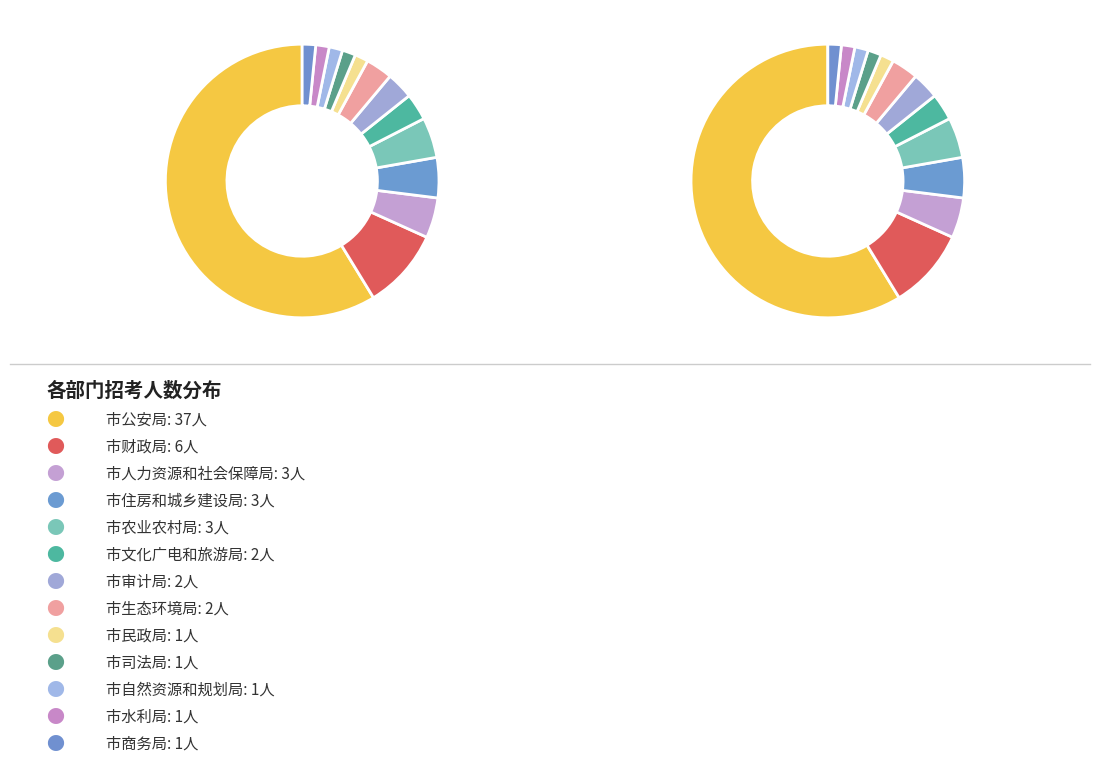

Do 市审计局 and 市自然资源和规划局 together represent more than half of the pie?

No